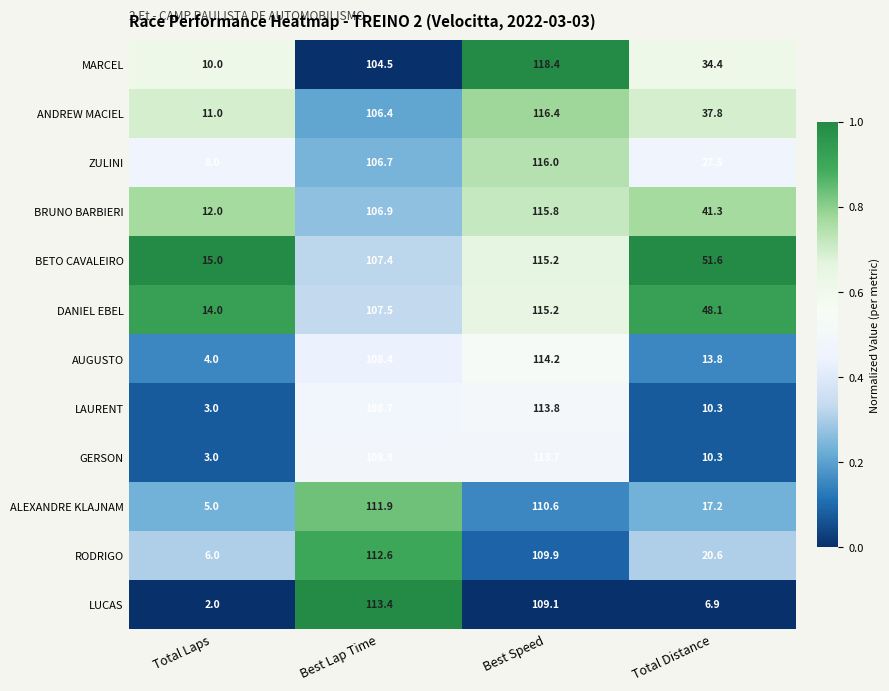

The value of ANDREW MACIEL at Best Lap Time is 40.9. True or false?

False